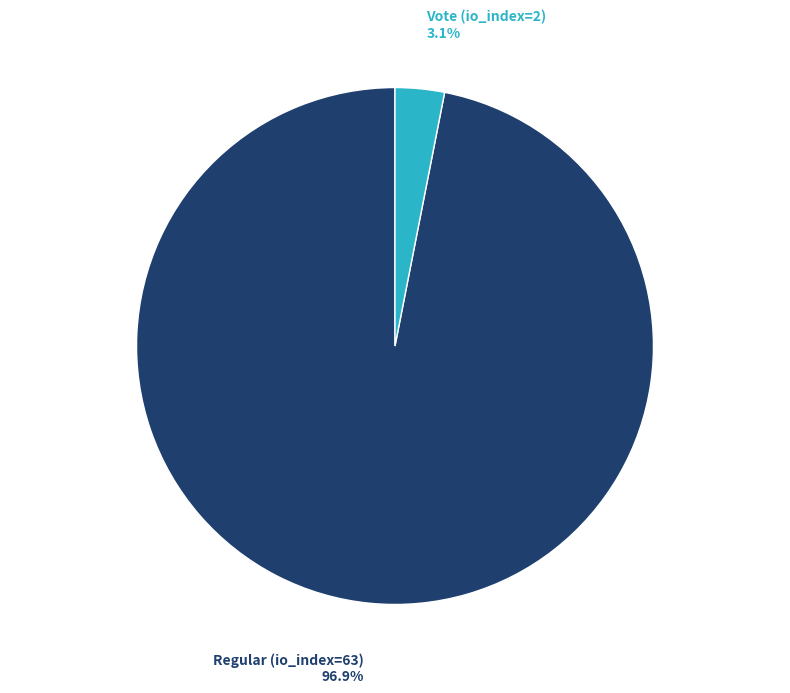

True or false: Regular (io_index=63) accounts for 97% of the total.

True